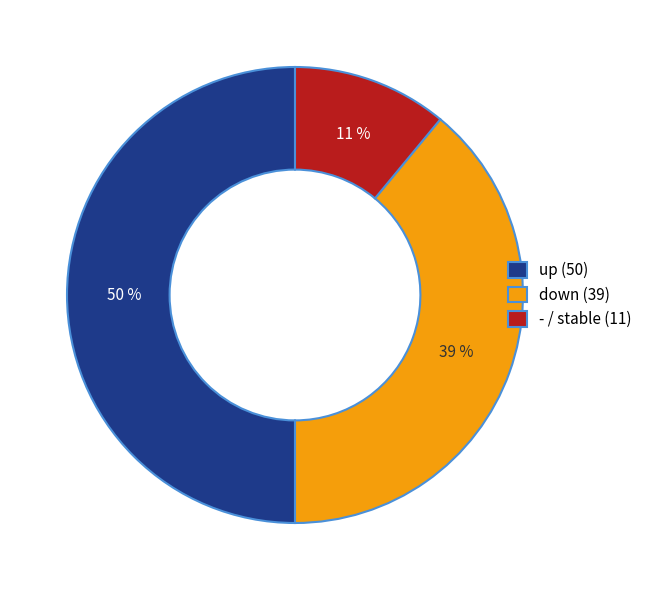

How many segments does this pie chart have?

3